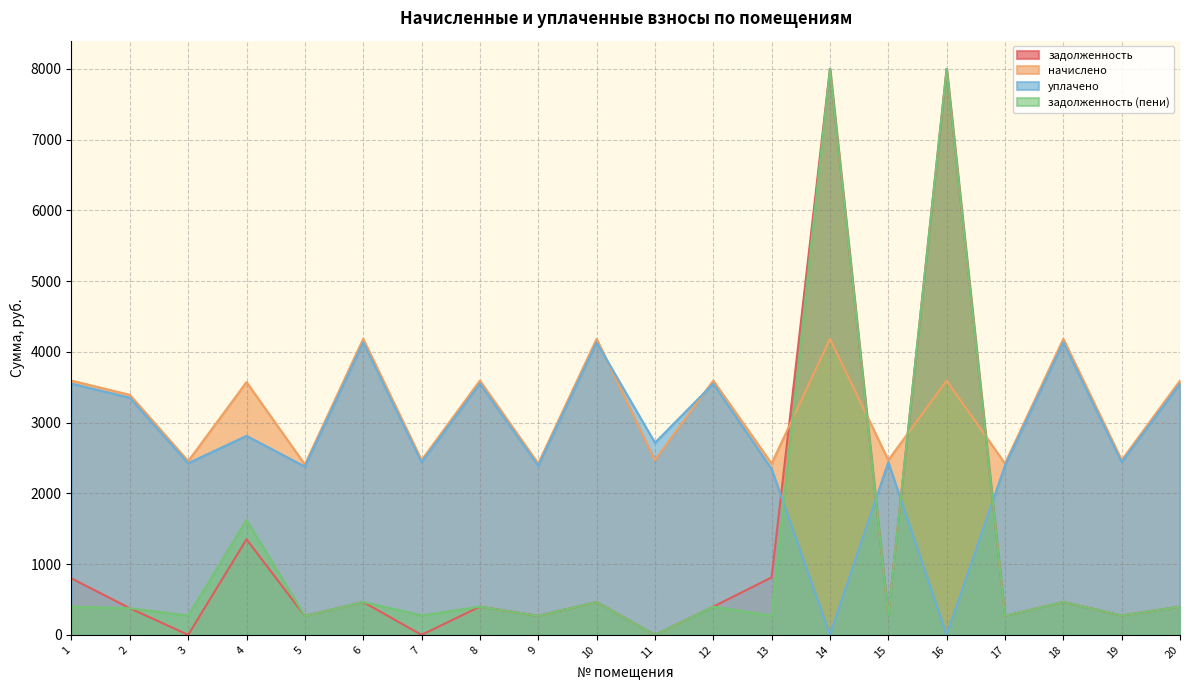

What is the value of the начислено point at the 11th from the left?

2470.3